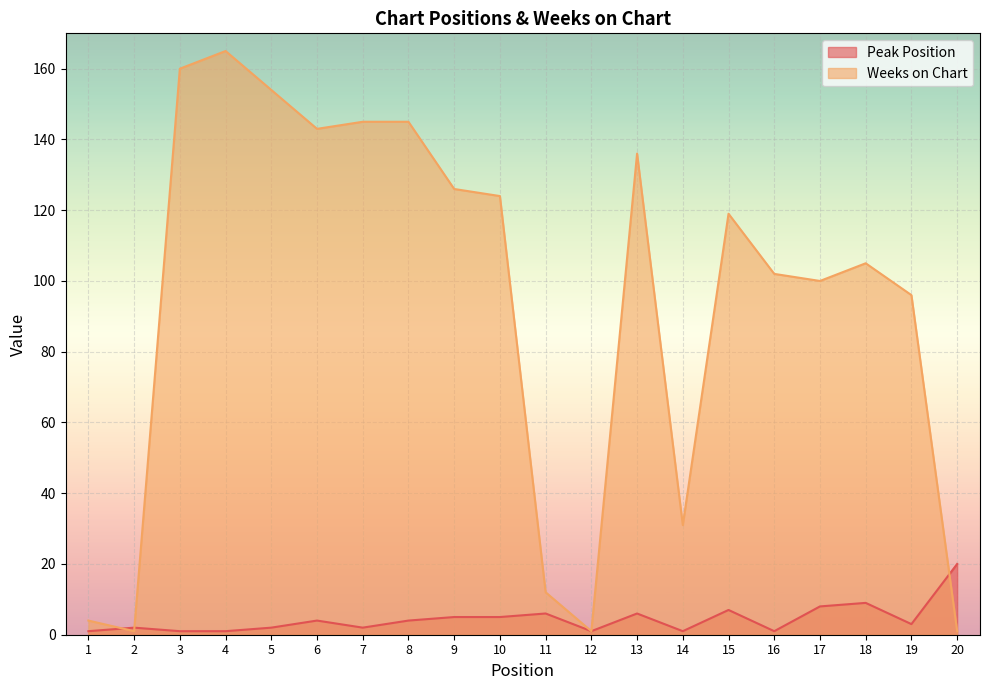

Does the chart display data point markers on the line(s)?

No